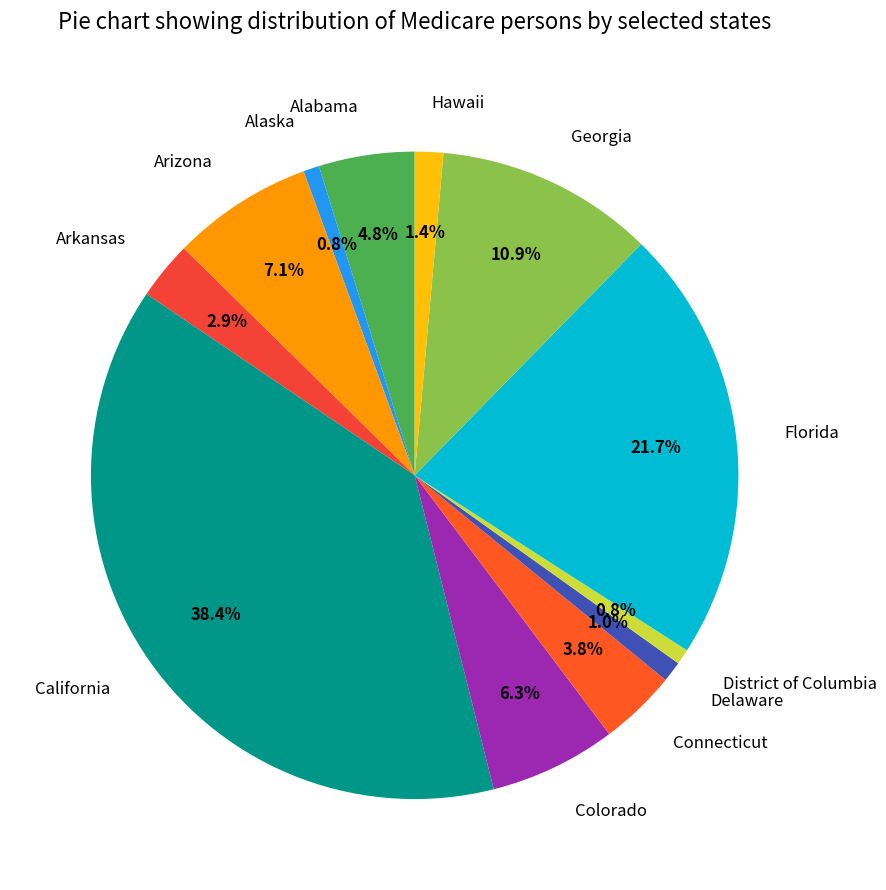

To the nearest percent, what is the difference between the largest and smallest slice percentages?

38%